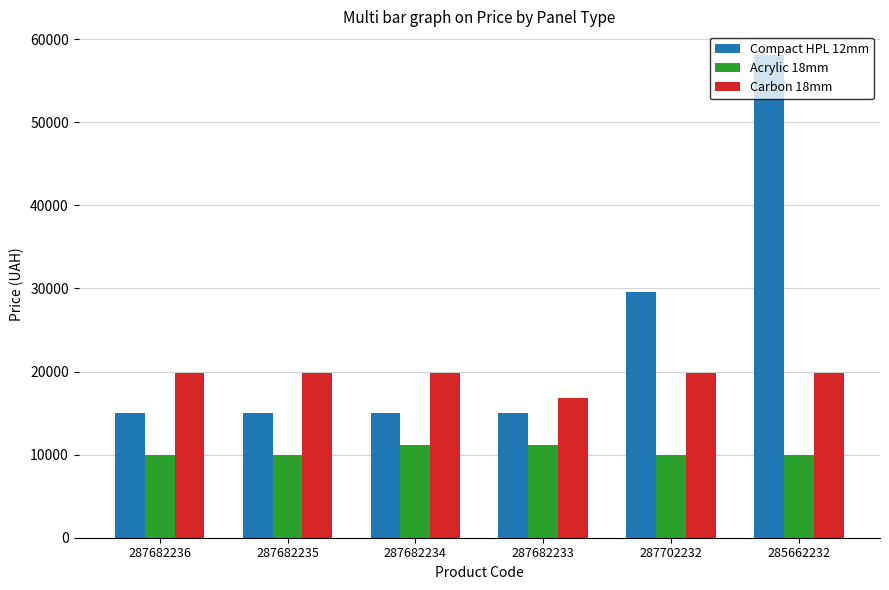

Is it true that Carbon 18mm equals 16863.2 at 287682233?

True